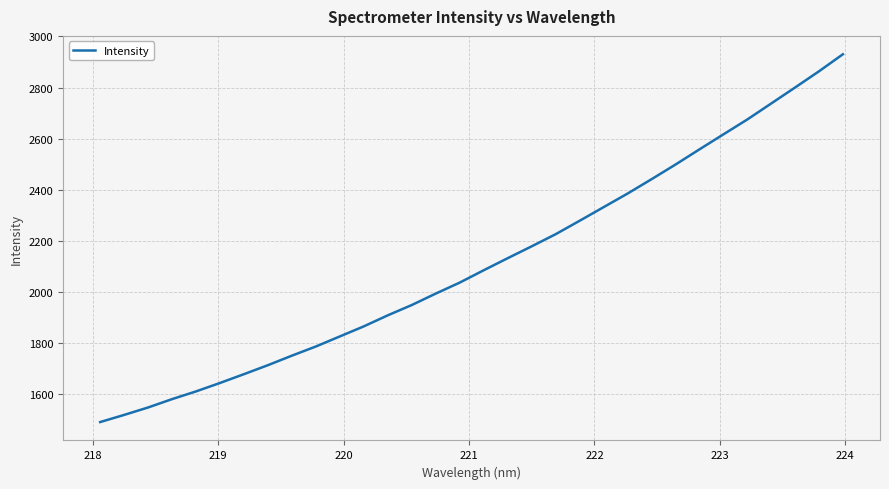

Count the number of categories in the chart.

32